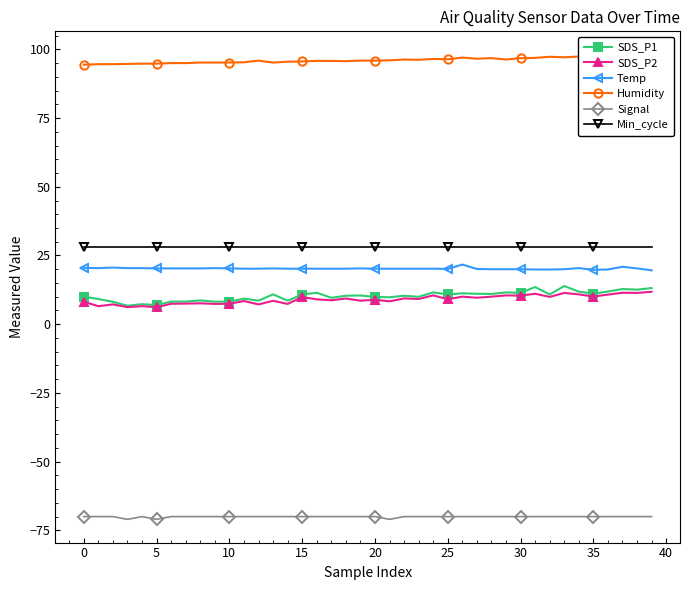

What is the value of the Temp point at the 11th from the left?

20.3